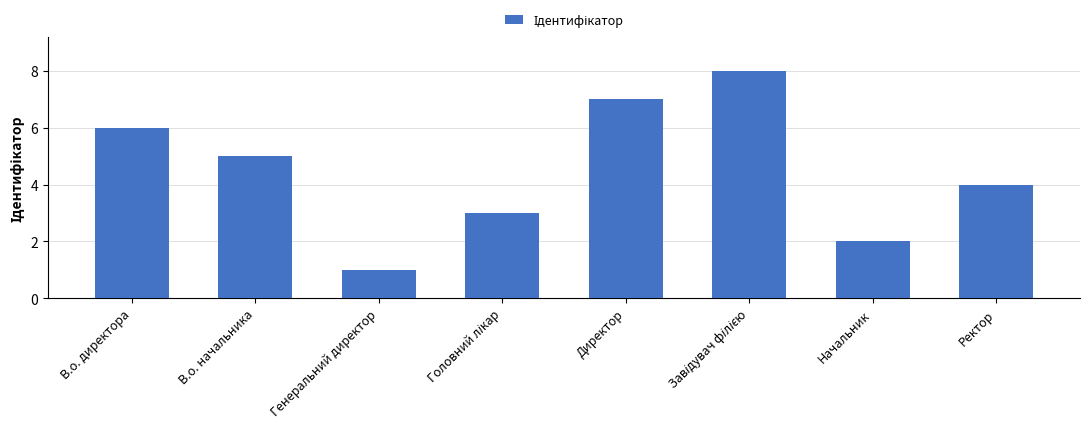

What is the difference between the second highest and minimum values?

6